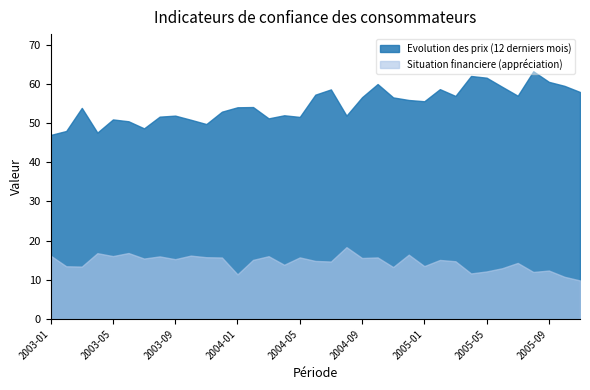

How many interior local valleys does the Situation financiere (appréciation) series have?

12